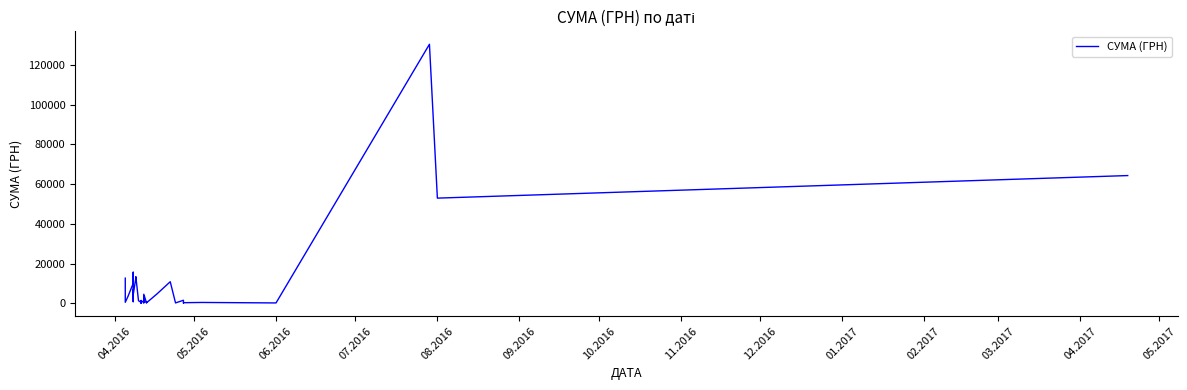

What is the difference between the maximum and minimum values?

130357.3